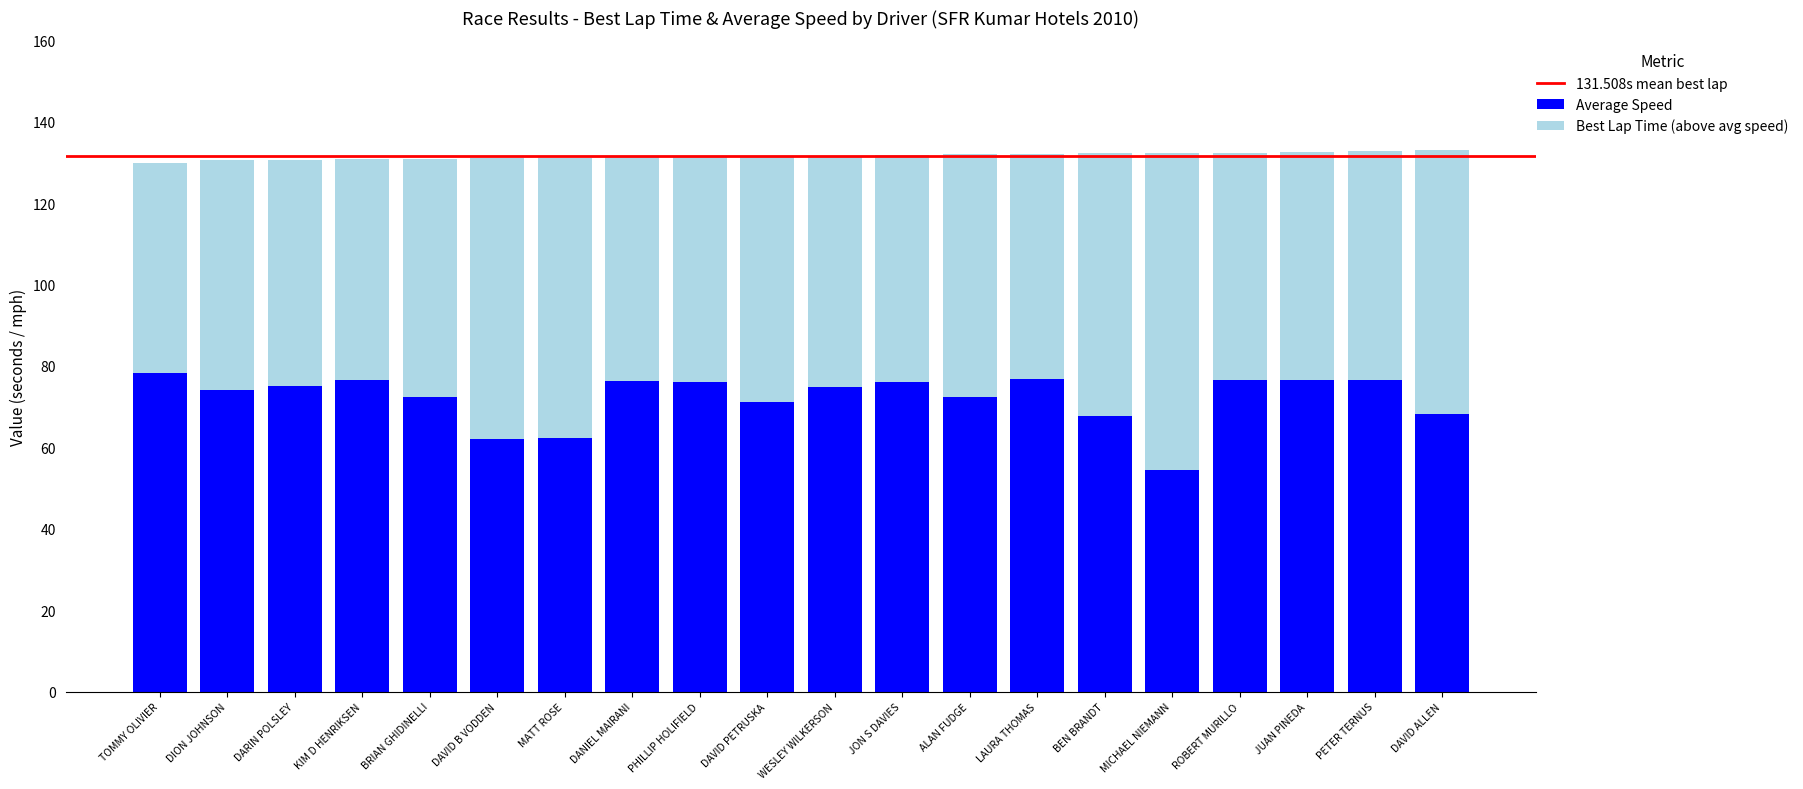

What is the approximate value of Average Speed at JON S DAVIES?

76.0